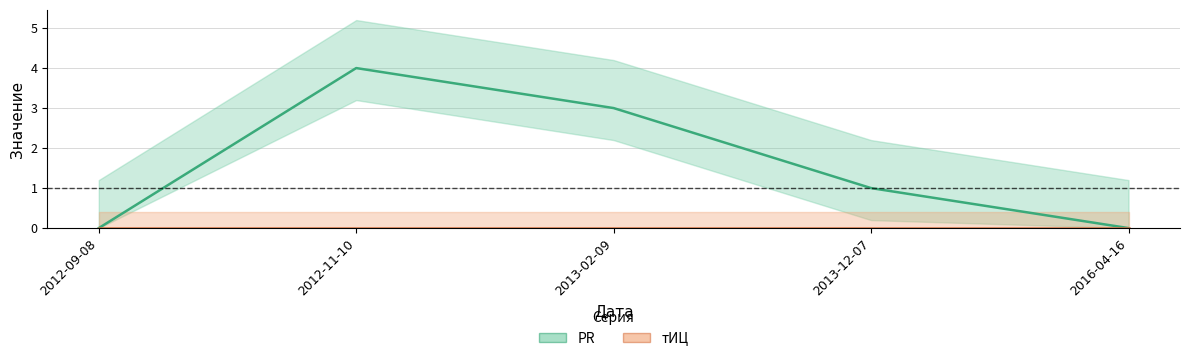

What is the sum of the PR values at 2012-09-08 and 2013-02-09?

3